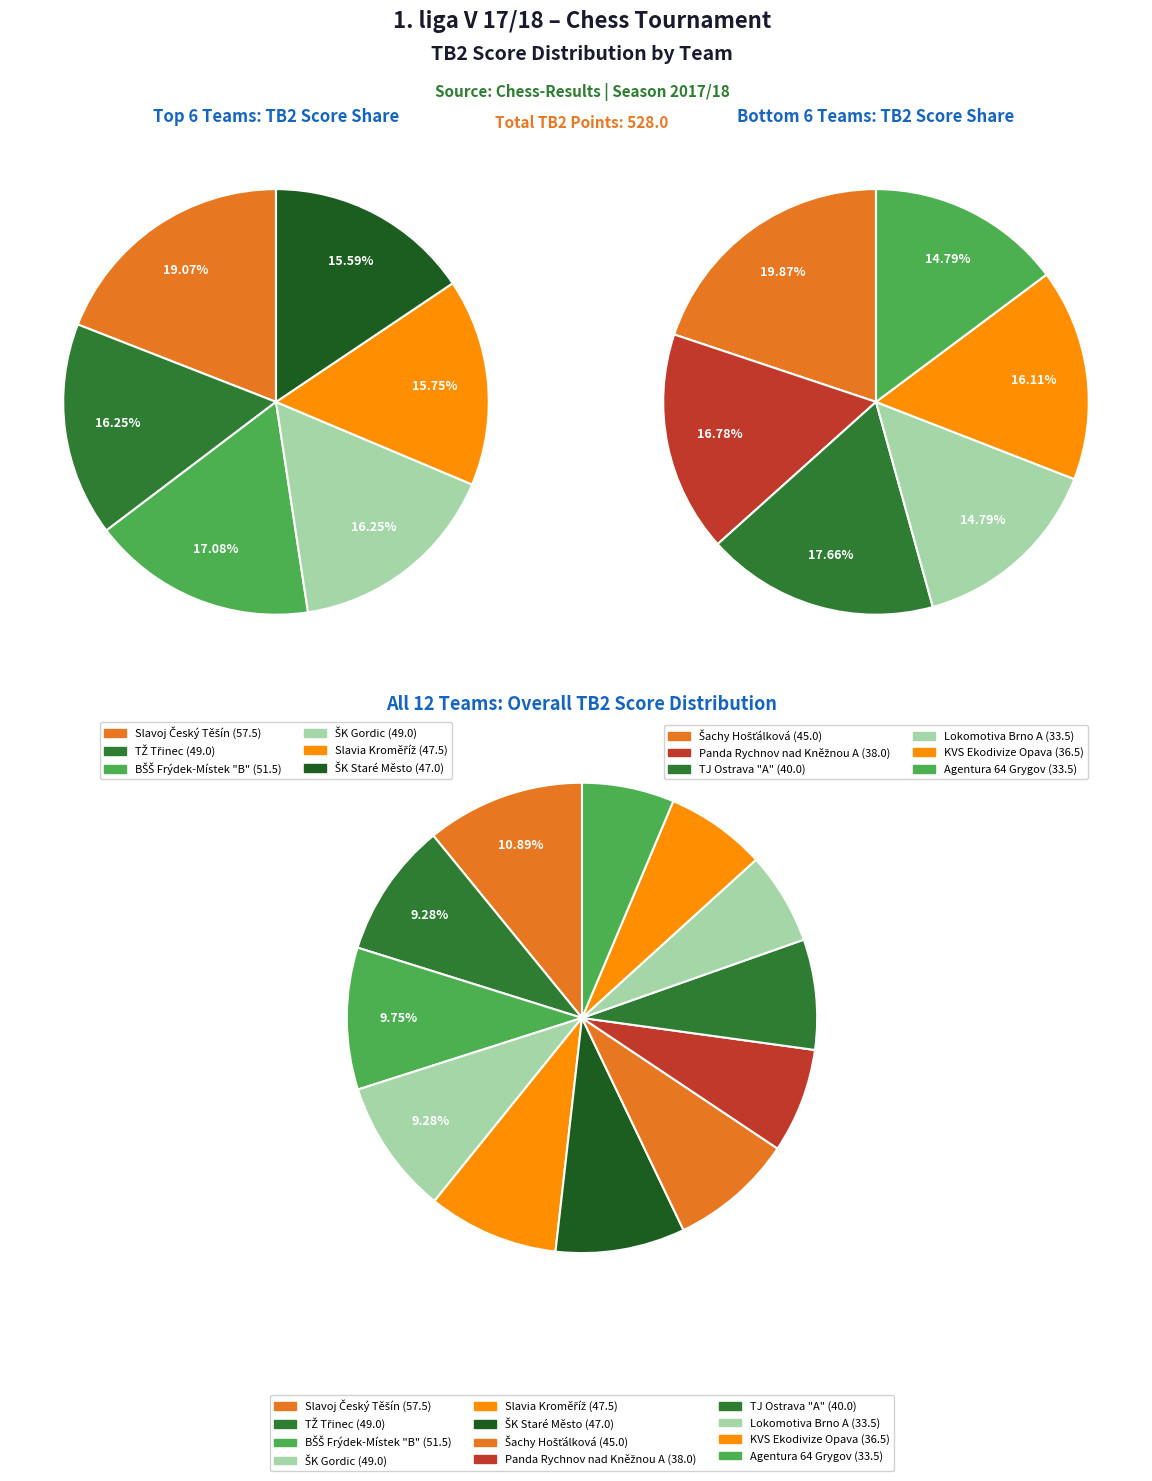

How many slices are in this pie chart?

12